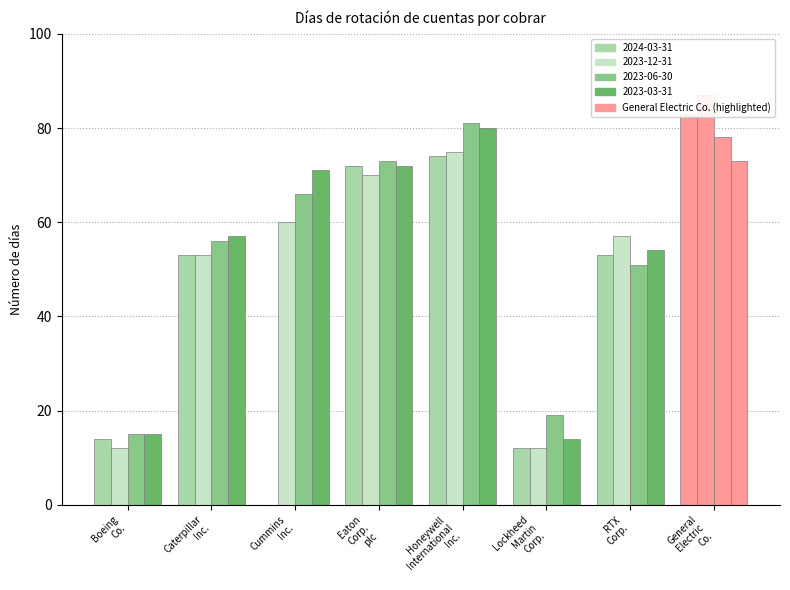

Rank the series at Cummins Inc. from highest to lowest value.

2023-03-31, 2023-06-30, 2023-12-31, 2024-03-31